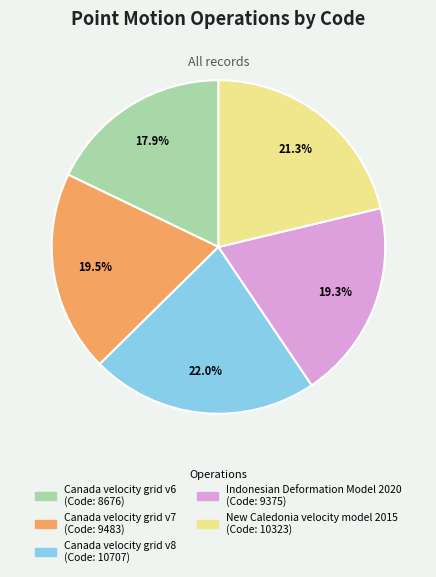

To the nearest percent, what percentage of the pie is Canada velocity grid v6?

18%